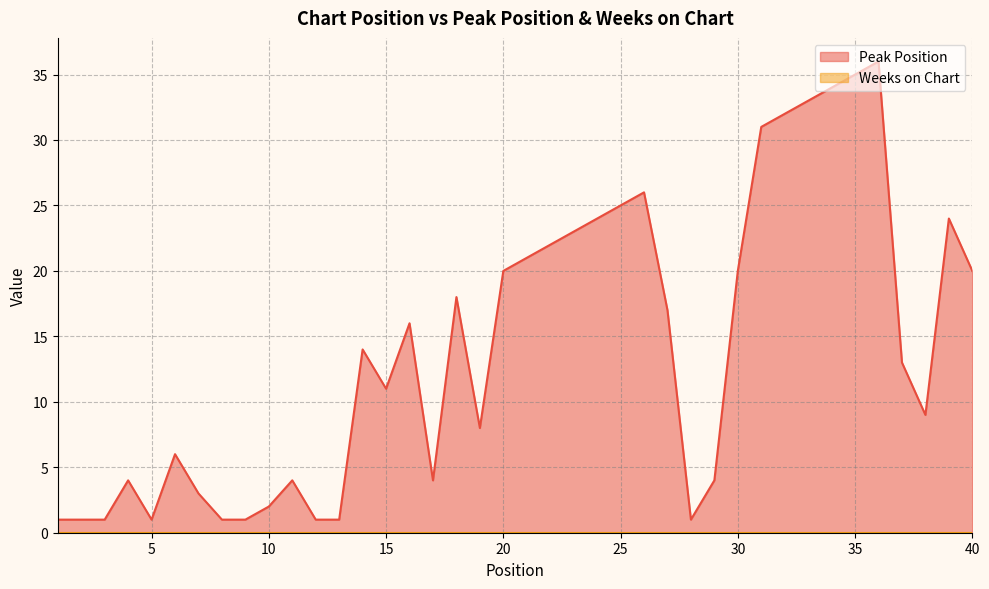

Reading left to right, what are all the values shown in this chart?

1	1	1	4	1	6	3	1	1	2	4	1	1	14	11	16	4	18	8	20	21	22	23	24	25	26	17	1	4	20	31	32	33	34	35	36	13	9	24	20